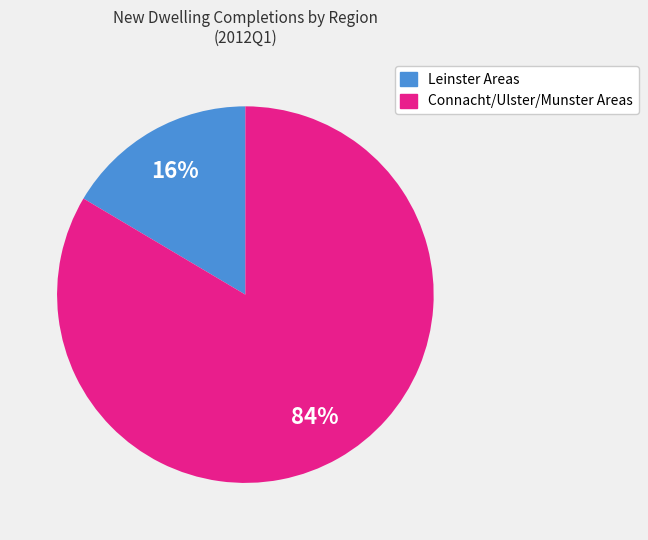

Which slice represents more than half of the pie?

Connacht/Ulster/Munster Areas